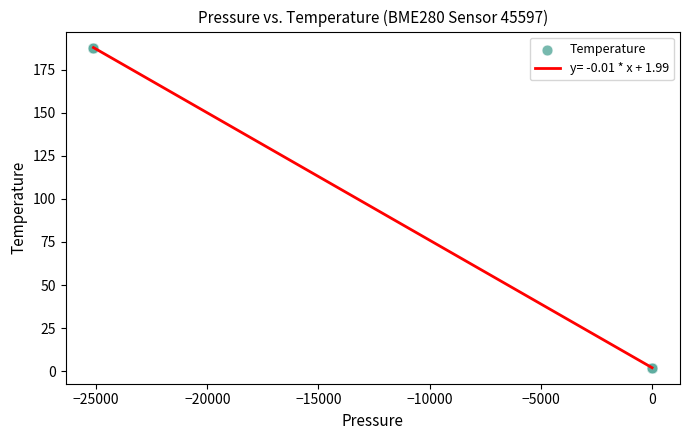

What is the maximum value shown in the chart?

187.9